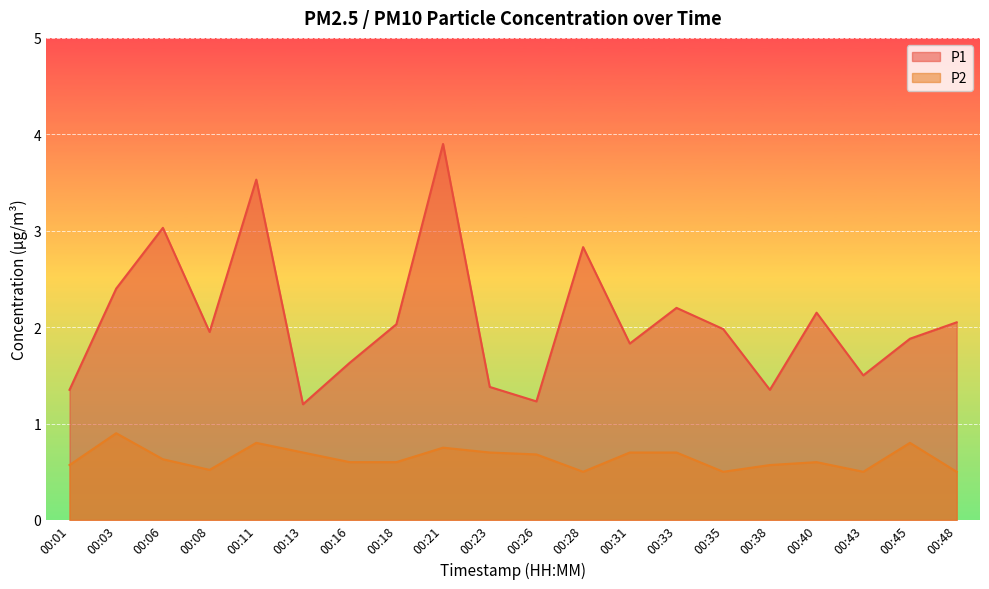

Where is the first local maximum for P2?

00:03